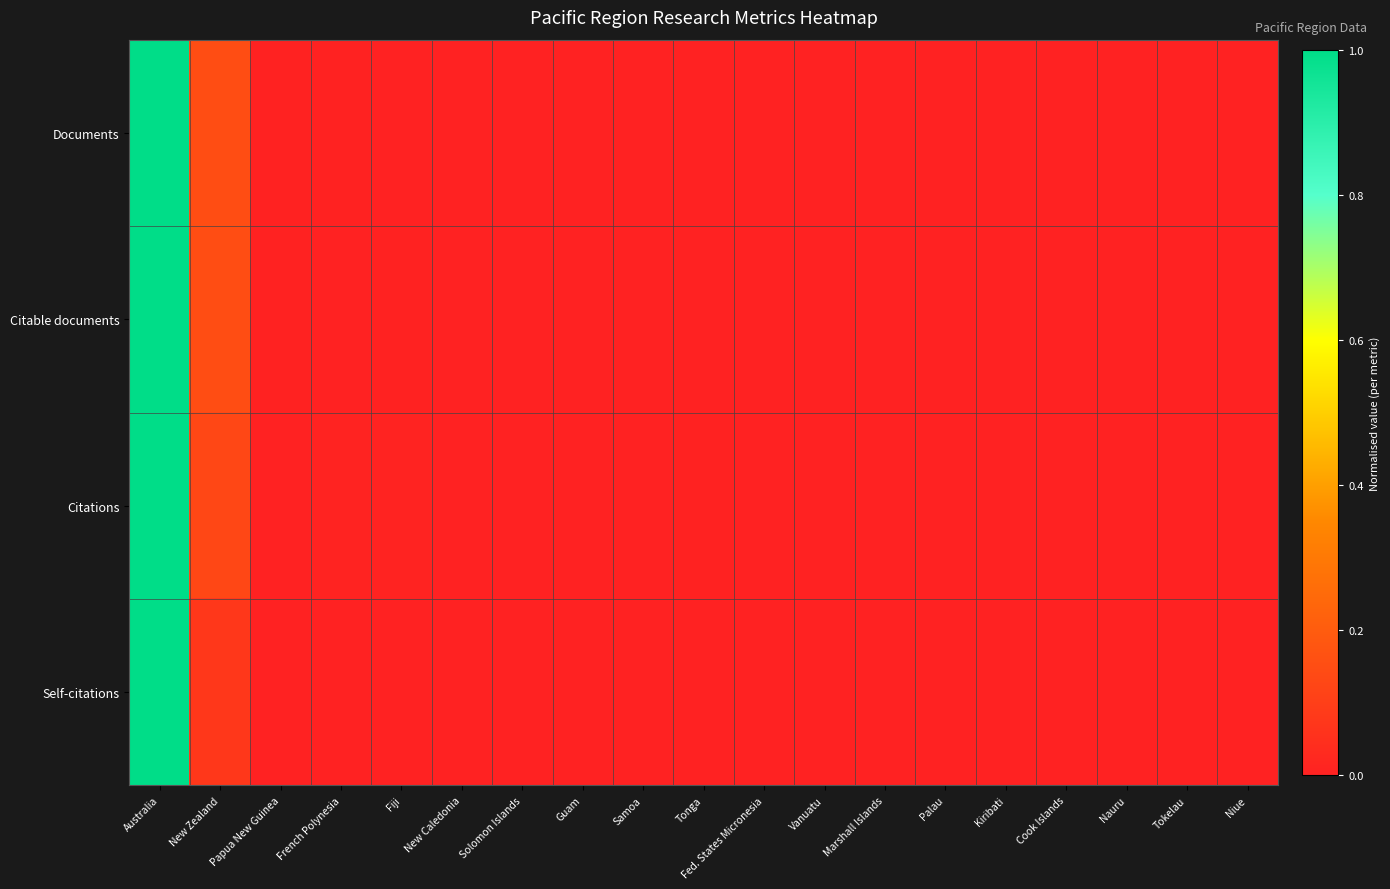

Count the number of data series in this chart.

4